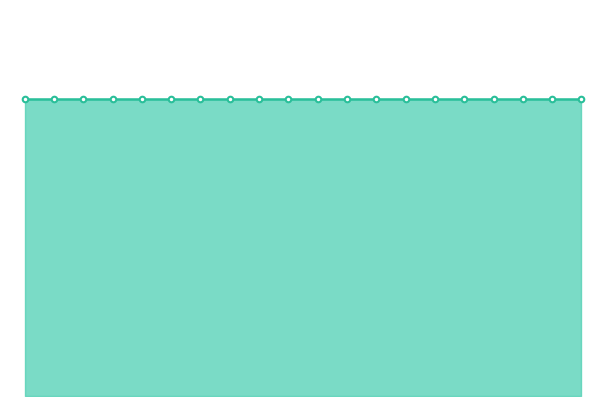

Is it true that 鉴定补贴金额（元） equals 532 at 10?

False